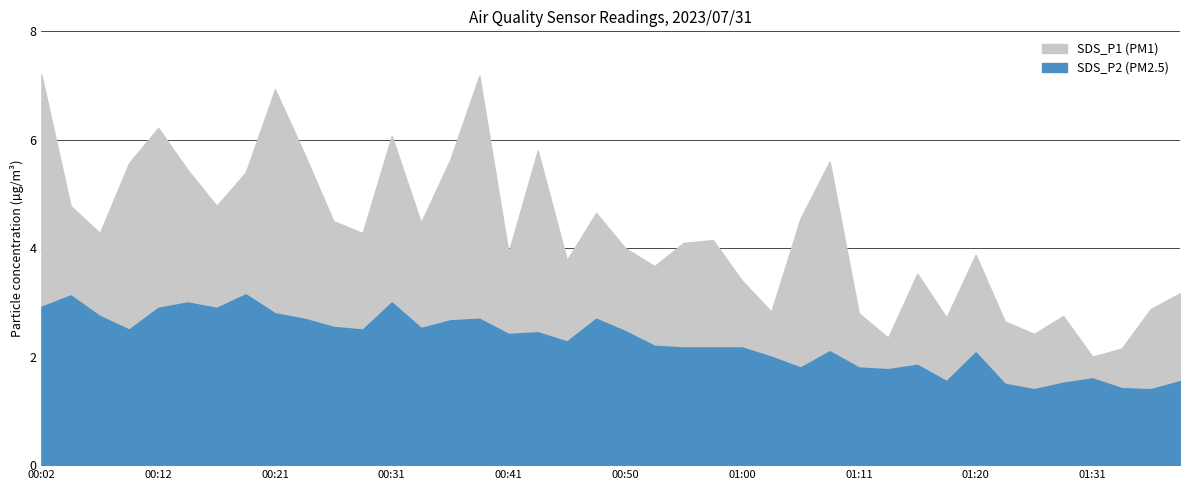

Which category has the lowest value across all series?

01:26